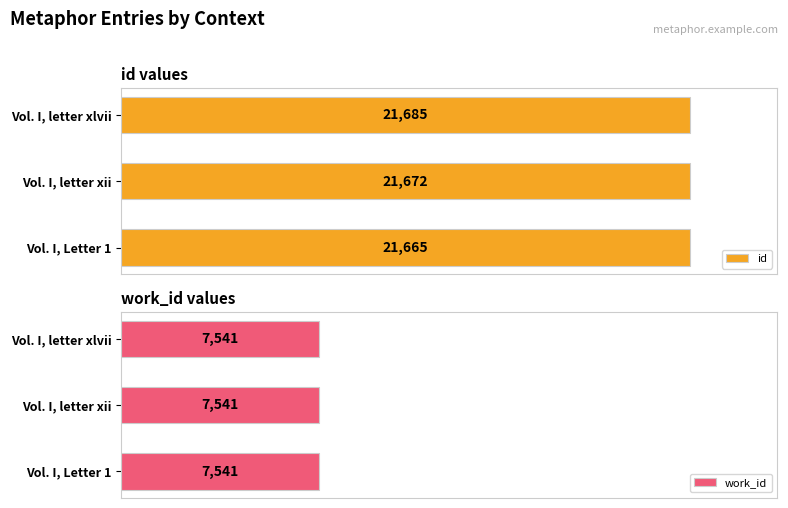

Between Vol. I, letter xlvii and Vol. I, Letter 1, which is larger?

Vol. I, letter xlvii